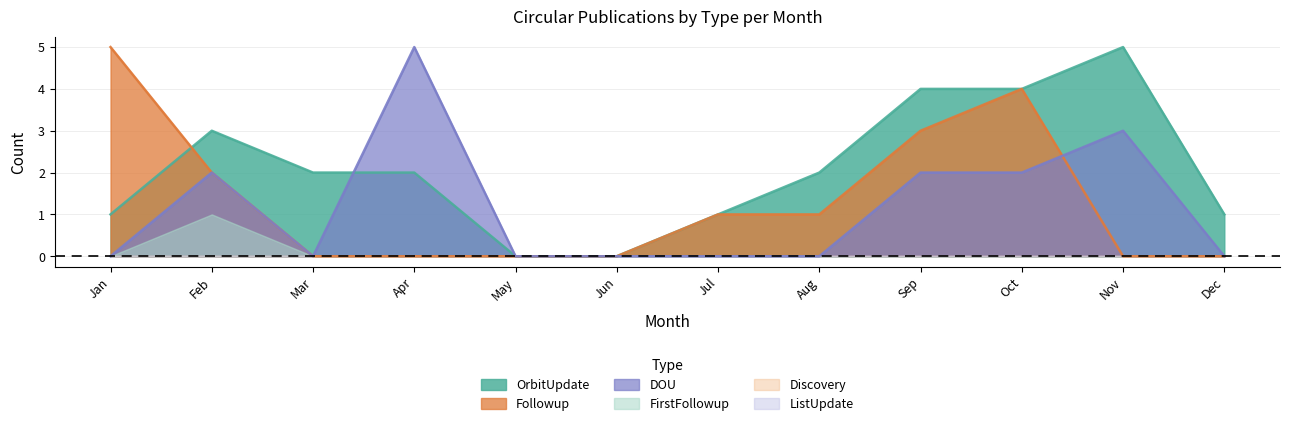

Where does the Followup series first go above 1?

Jan